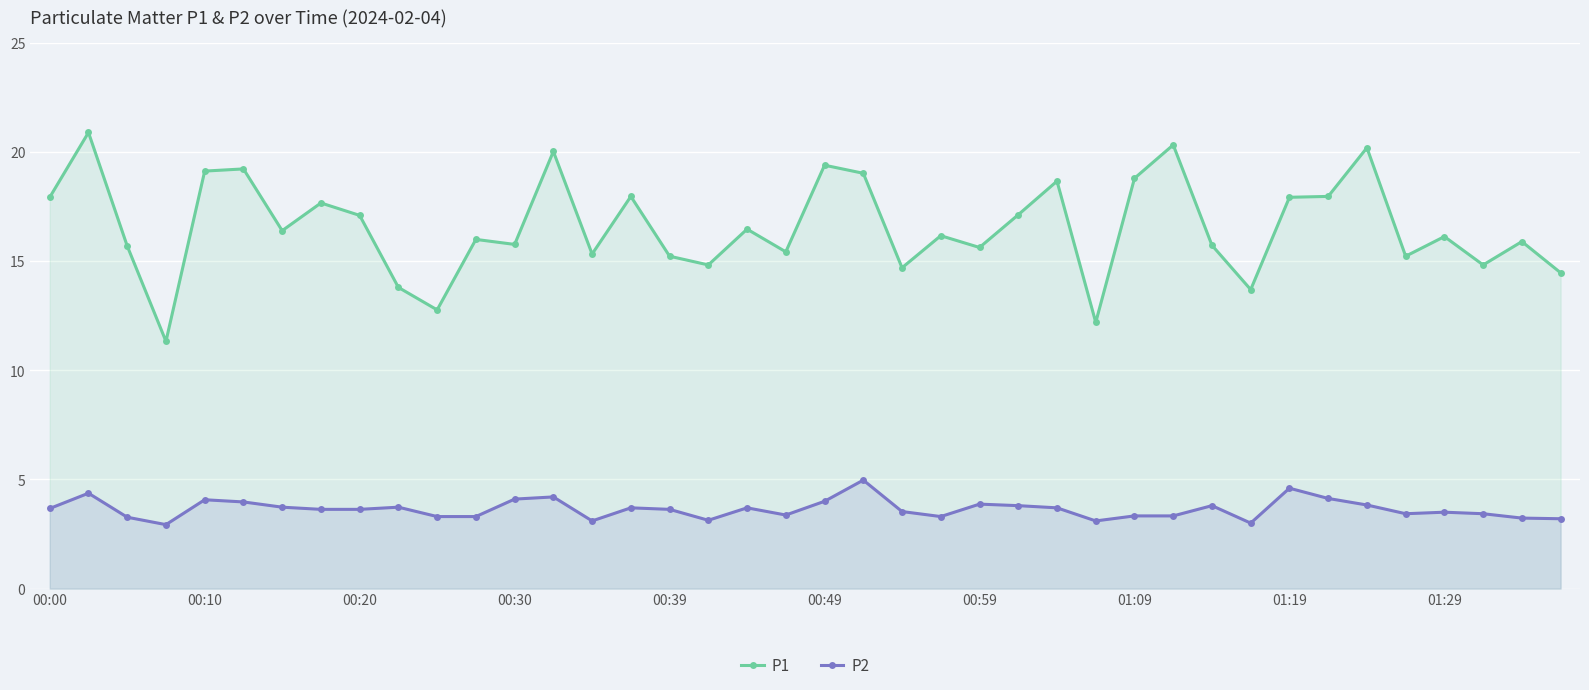

Read the P1 value at 14.

15.3